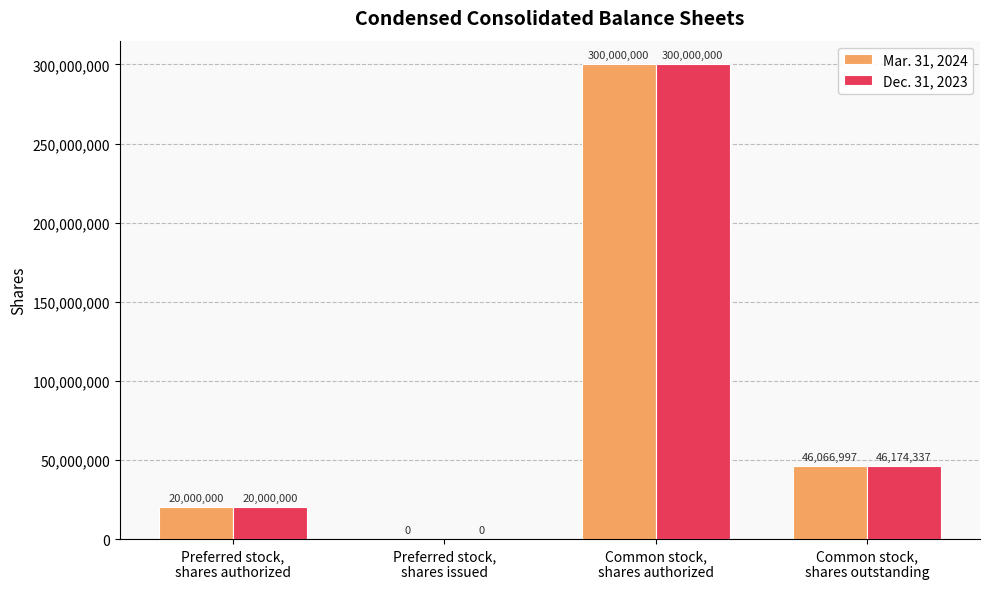

Which series has the largest total across all categories?

Dec. 31, 2023